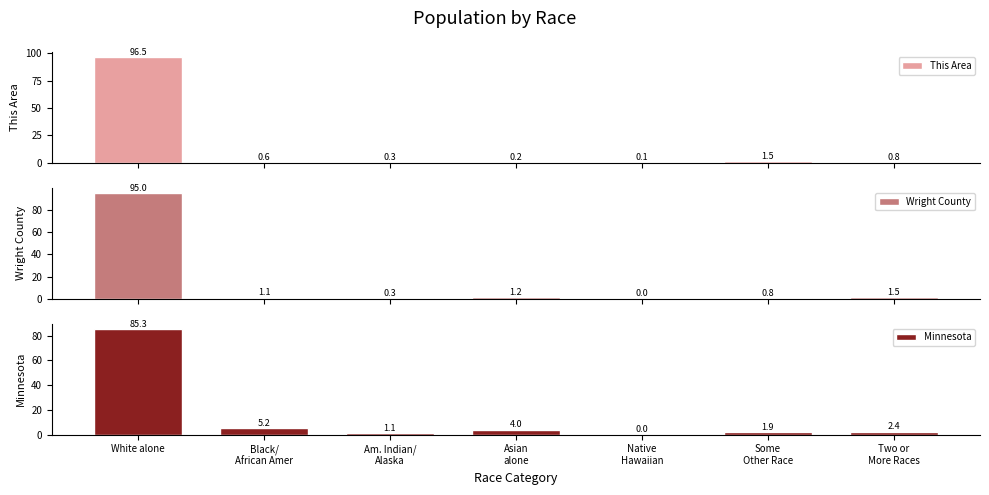

Reading left to right, list all the values displayed in this chart.

This Area: White alone=96.5	Black/
African Amer=0.6	Am. Indian/
Alaska=0.3	Asian
alone=0.2	Native
Hawaiian=0.1	Some
Other Race=1.5	Two or
More Races=0.8
Wright County: White alone=95.0	Black/
African Amer=1.1	Am. Indian/
Alaska=0.3	Asian
alone=1.2	Native
Hawaiian=0.0	Some
Other Race=0.8	Two or
More Races=1.5
Minnesota: White alone=85.3	Black/
African Amer=5.2	Am. Indian/
Alaska=1.1	Asian
alone=4.0	Native
Hawaiian=0.0	Some
Other Race=1.9	Two or
More Races=2.4